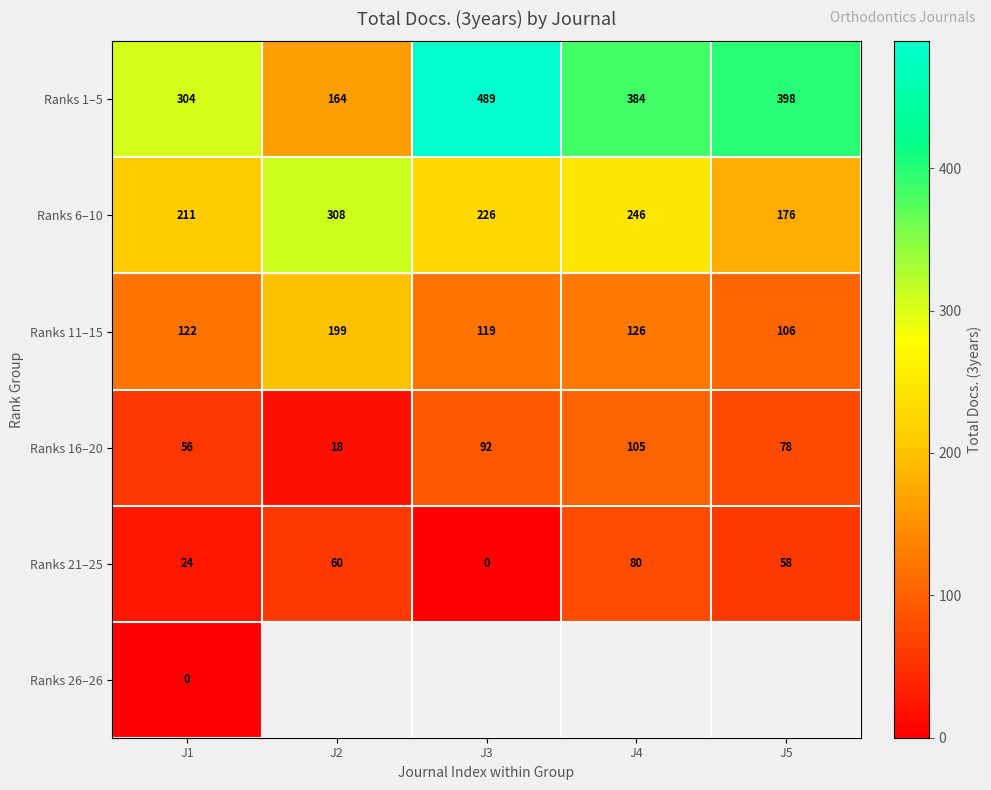

What is the maximum value shown in the chart?

489.0